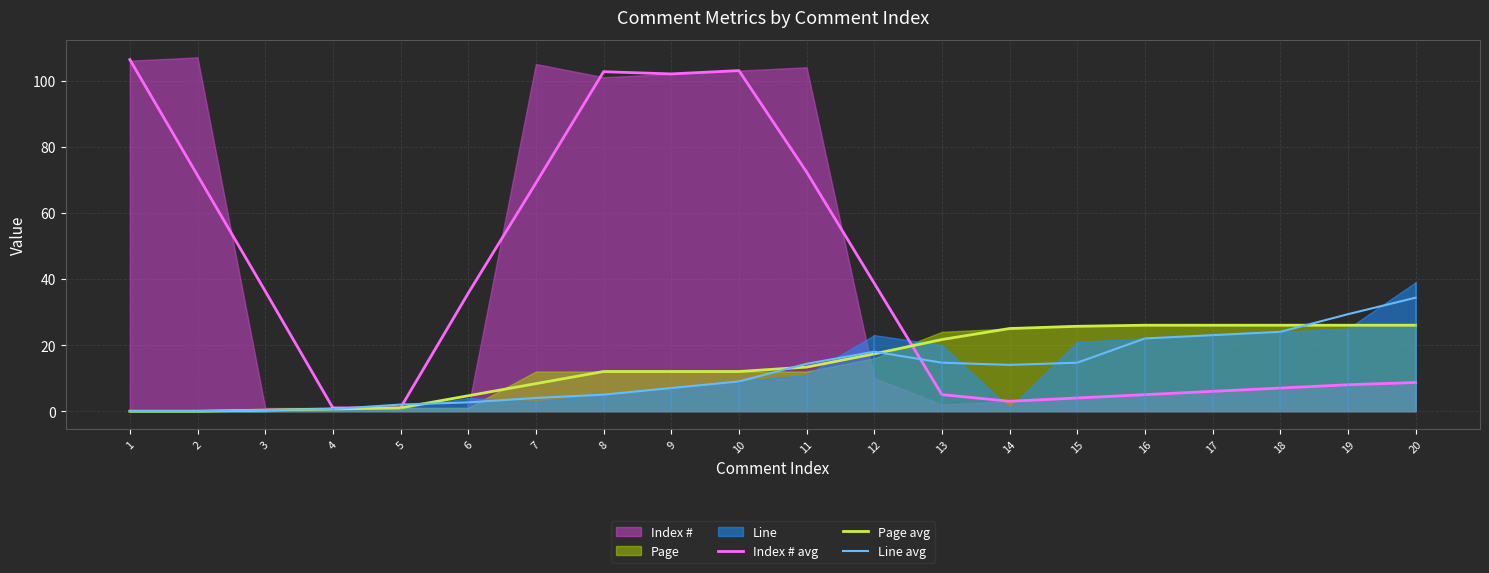

Where do Page avg and Line avg first cross each other?

5 and 6